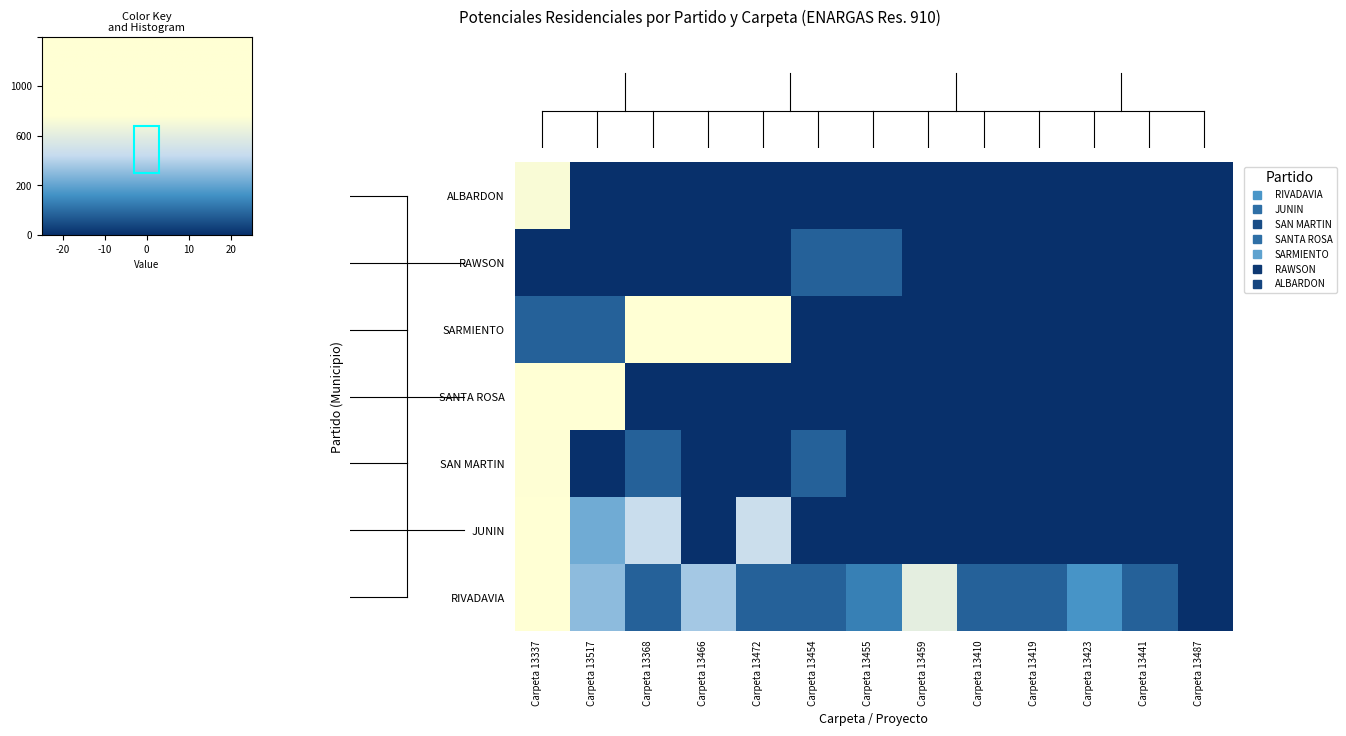

At how many categories does at least one series exceed 4?

5